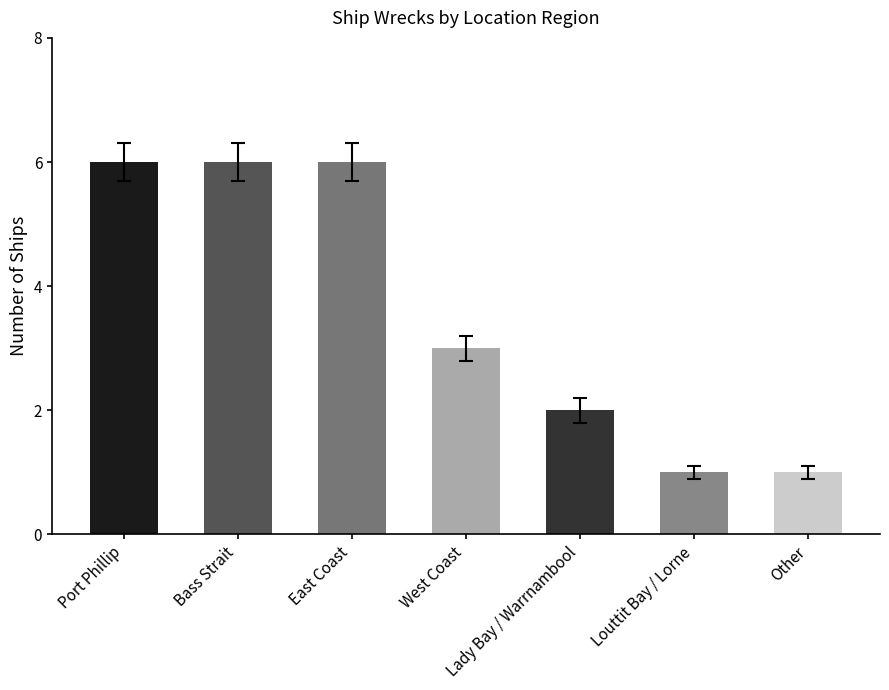

Between Lady Bay / Warrnambool and West Coast, which is larger?

West Coast